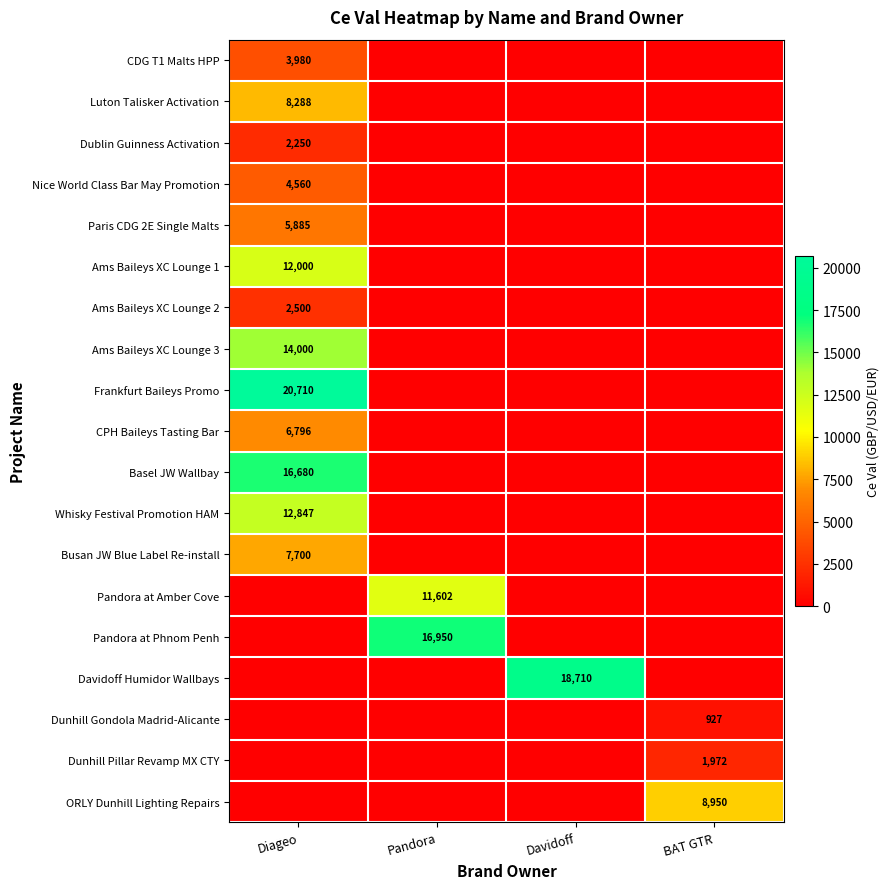

What is the difference between the highest and lowest values at Davidoff?

18710